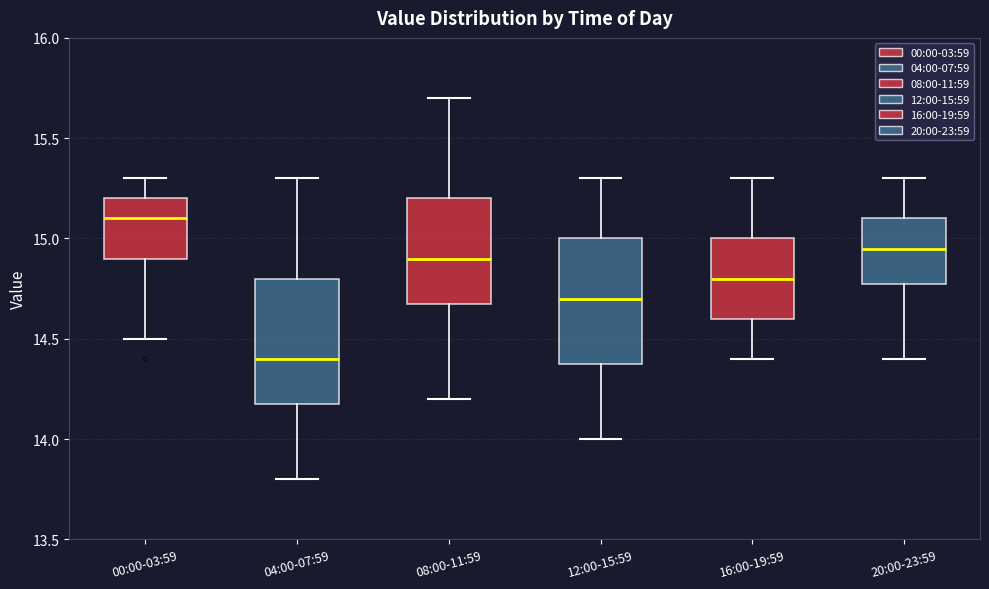

Where is the lower edge of the box for 00:00-03:59 on the y-axis? The values are not printed on the chart, so give them approximately, as read against the axis.

14.90